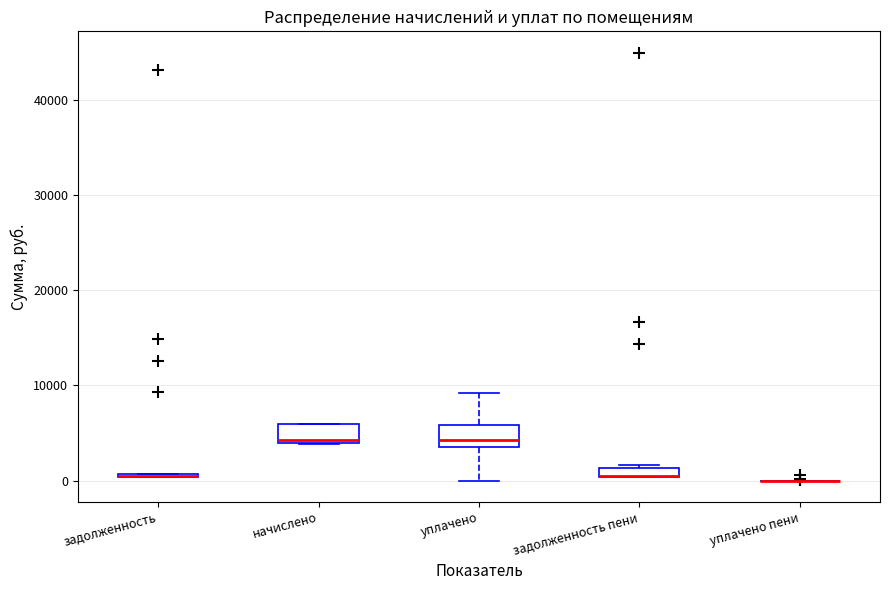

Where is the lower edge of the box for задолженность пени on the y-axis? The values are not printed on the chart, so give them approximately, as read against the axis.

0